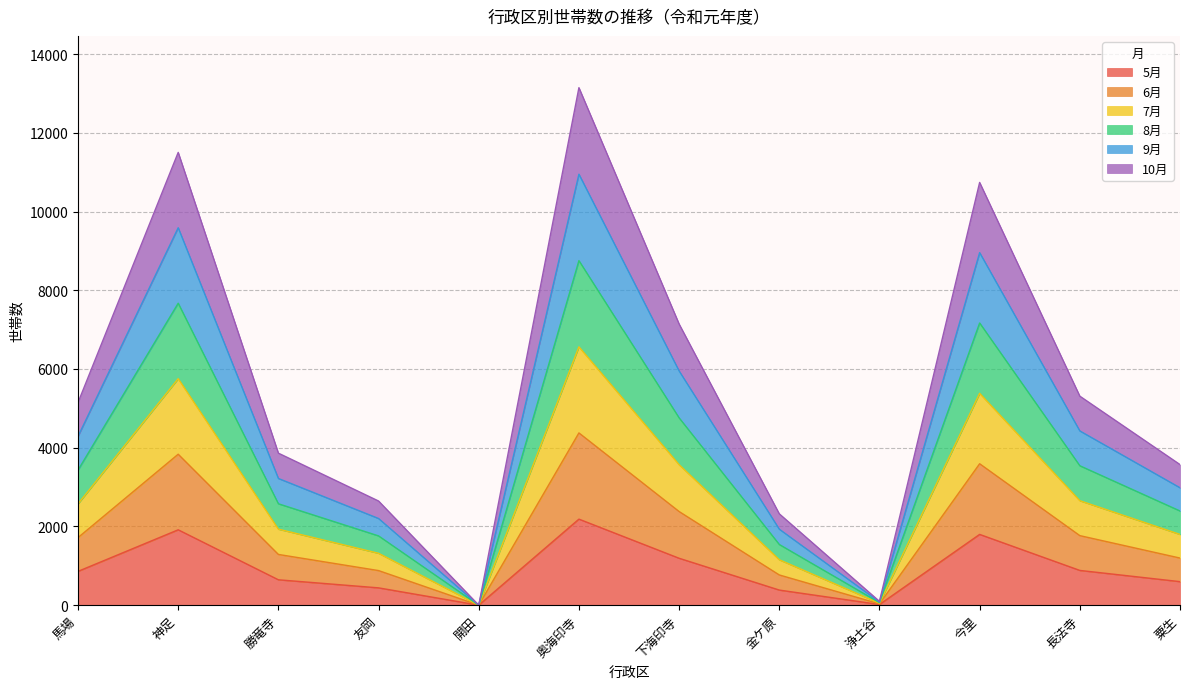

Is the value of 10月 at 神足 greater than the value of 5月 at 開田?

Yes